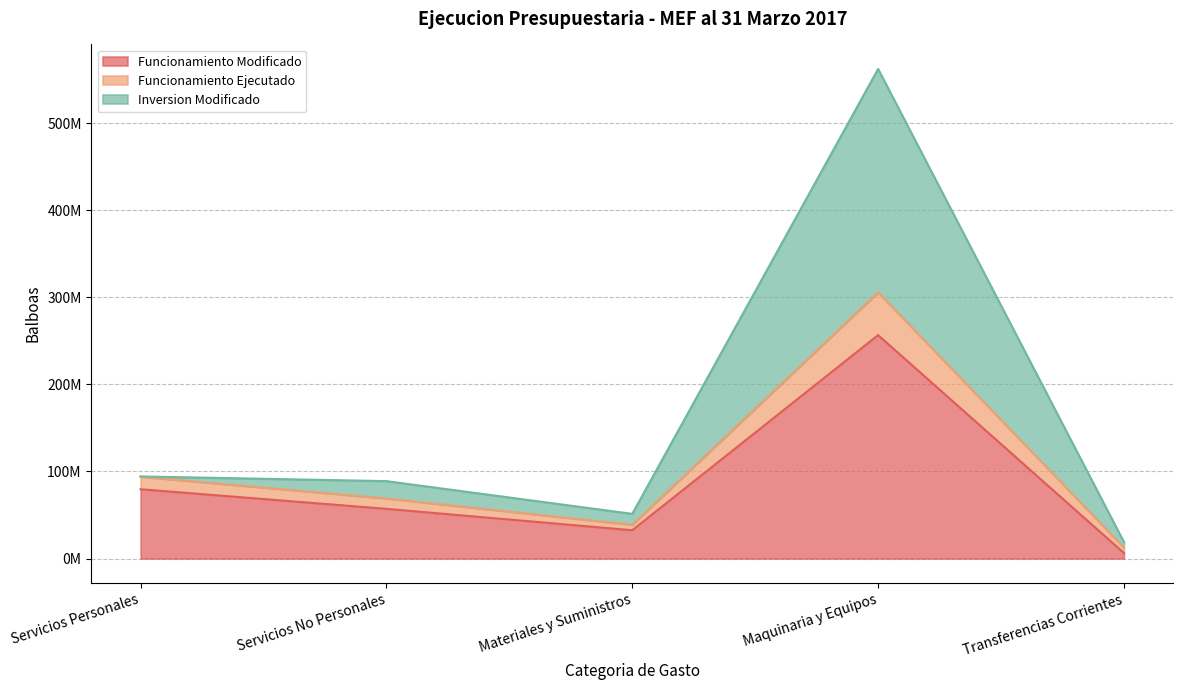

Where is Funcionamiento Modificado nearest to the value 131404121?

Servicios Personales